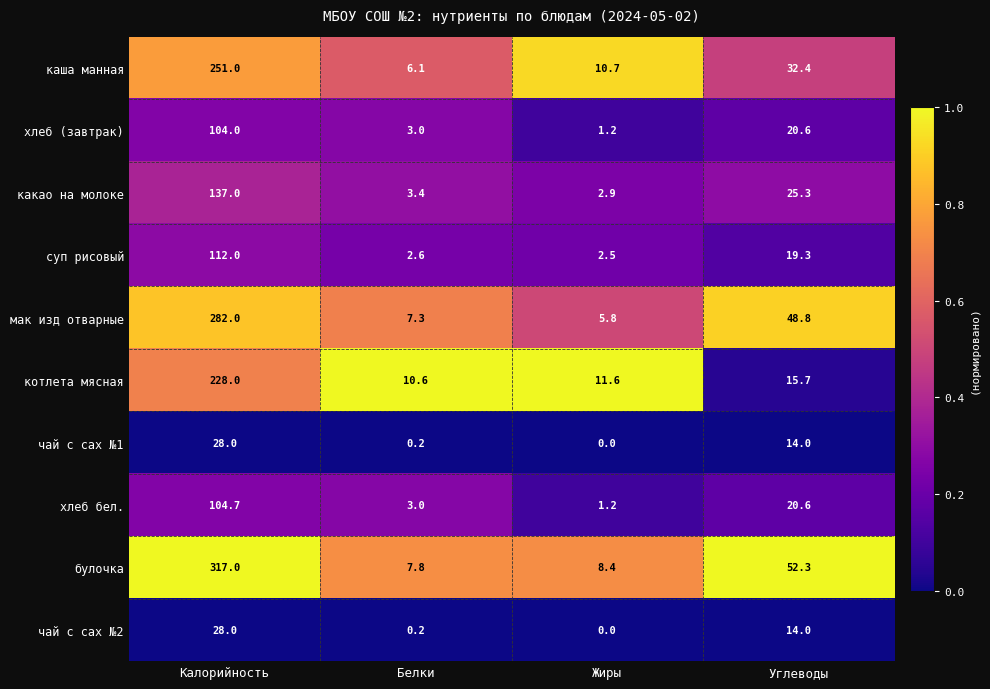

Which series changed the most between Калорийность and Белки?

булочка